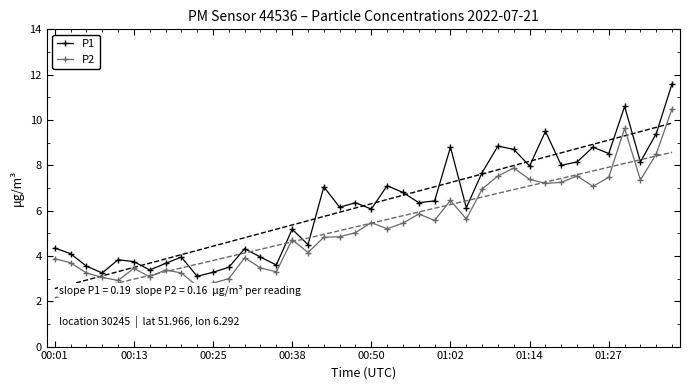

What is the difference between the highest and lowest values at 17?

2.2